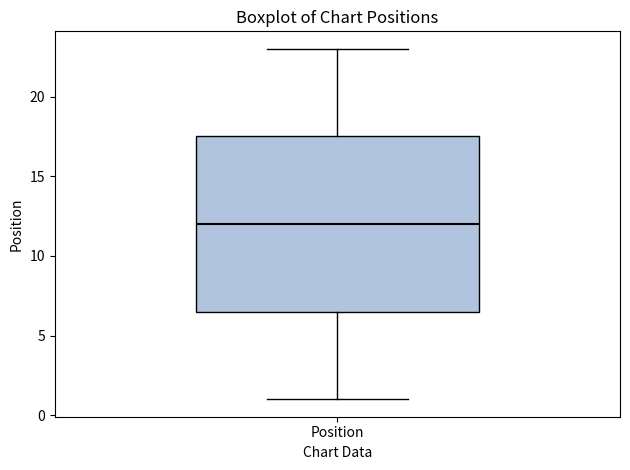

Read this box plot against the y-axis: the position of the median line, the range covered by the box, and the ends of both whiskers. The values are not printed on the chart, so give them approximately, as read against the axis.

median 12.0, box 6.5 to 17.5, whiskers 1.0 to 23.0